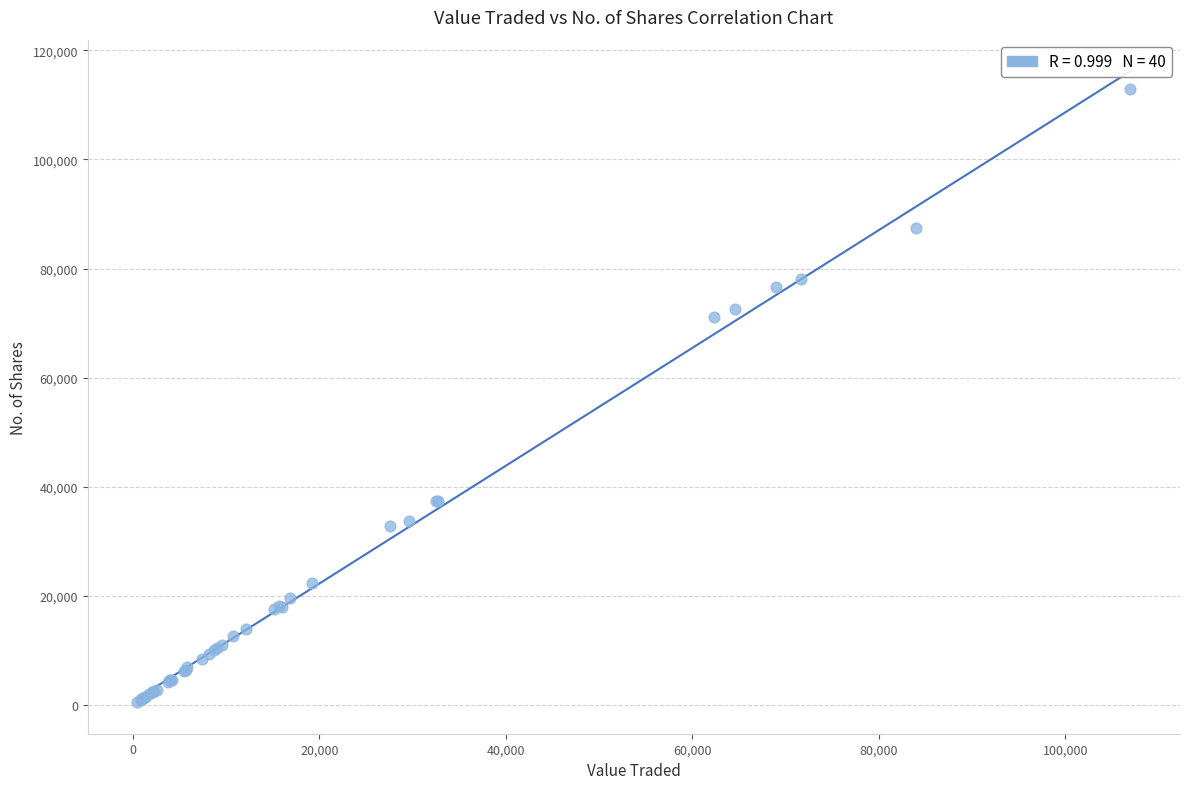

What Y value in the scatter plot is closest to 56775?

71100